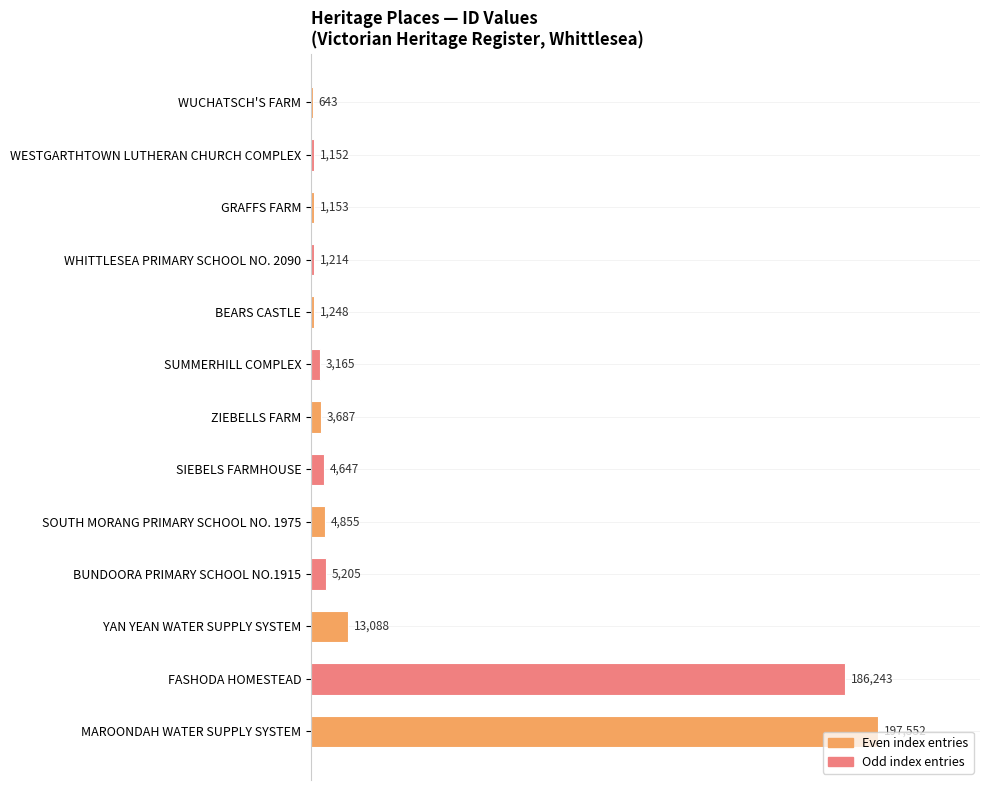

Between SUMMERHILL COMPLEX and WESTGARTHTOWN LUTHERAN CHURCH COMPLEX, which is larger?

SUMMERHILL COMPLEX